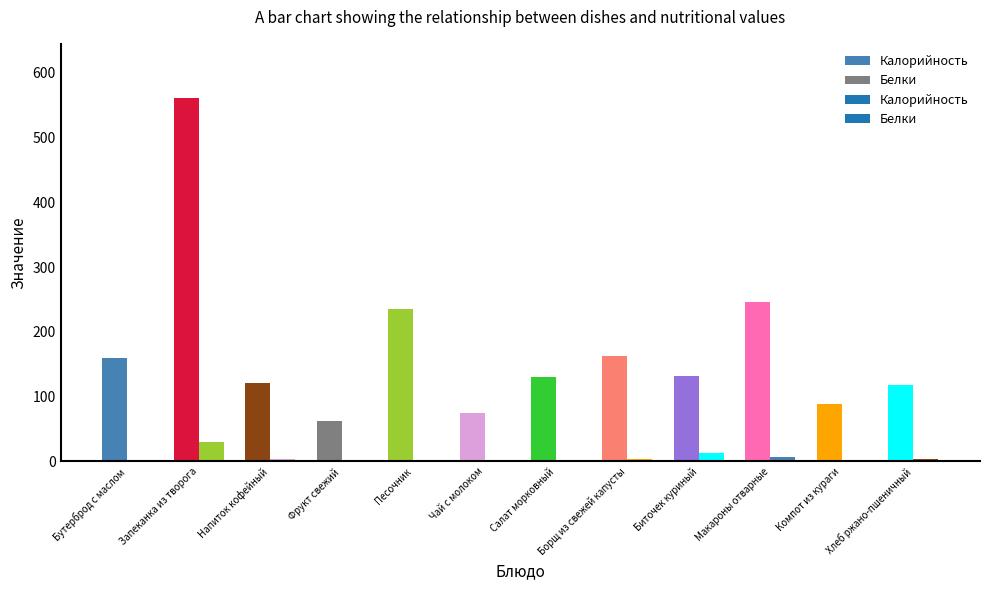

At how many categories does at least one series exceed 392?

1